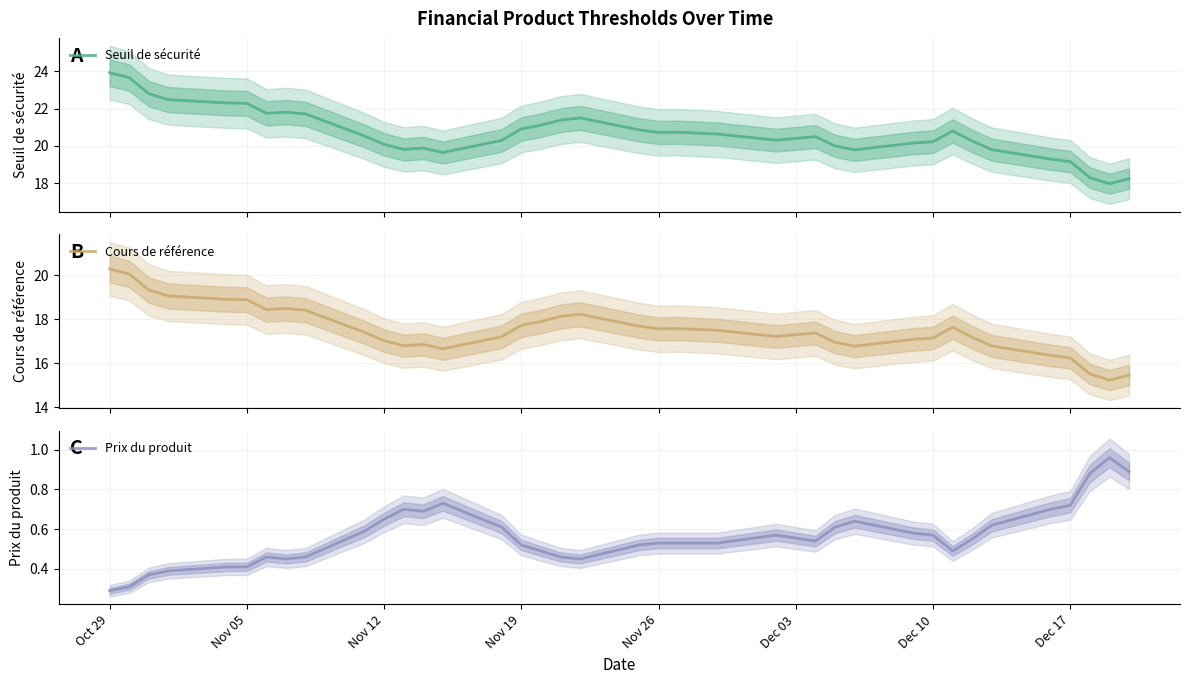

Which label corresponds to the smallest value in the chart?

Oct 29